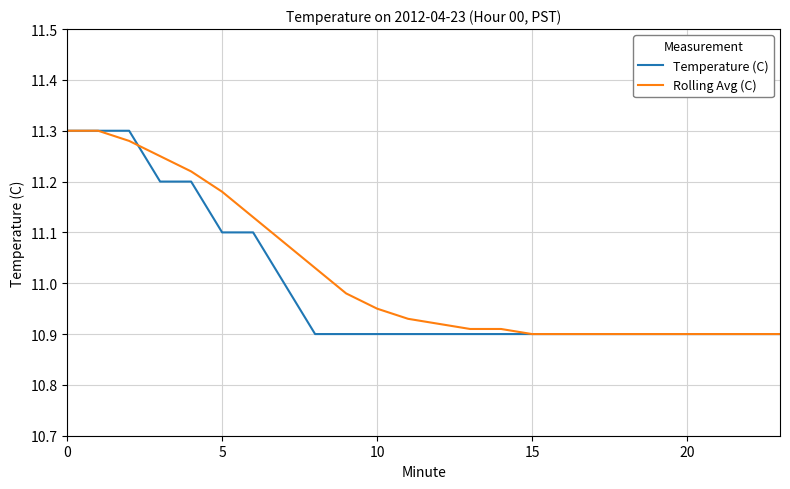

Is it true that Rolling Avg (C) equals 11.3 at 0?

True